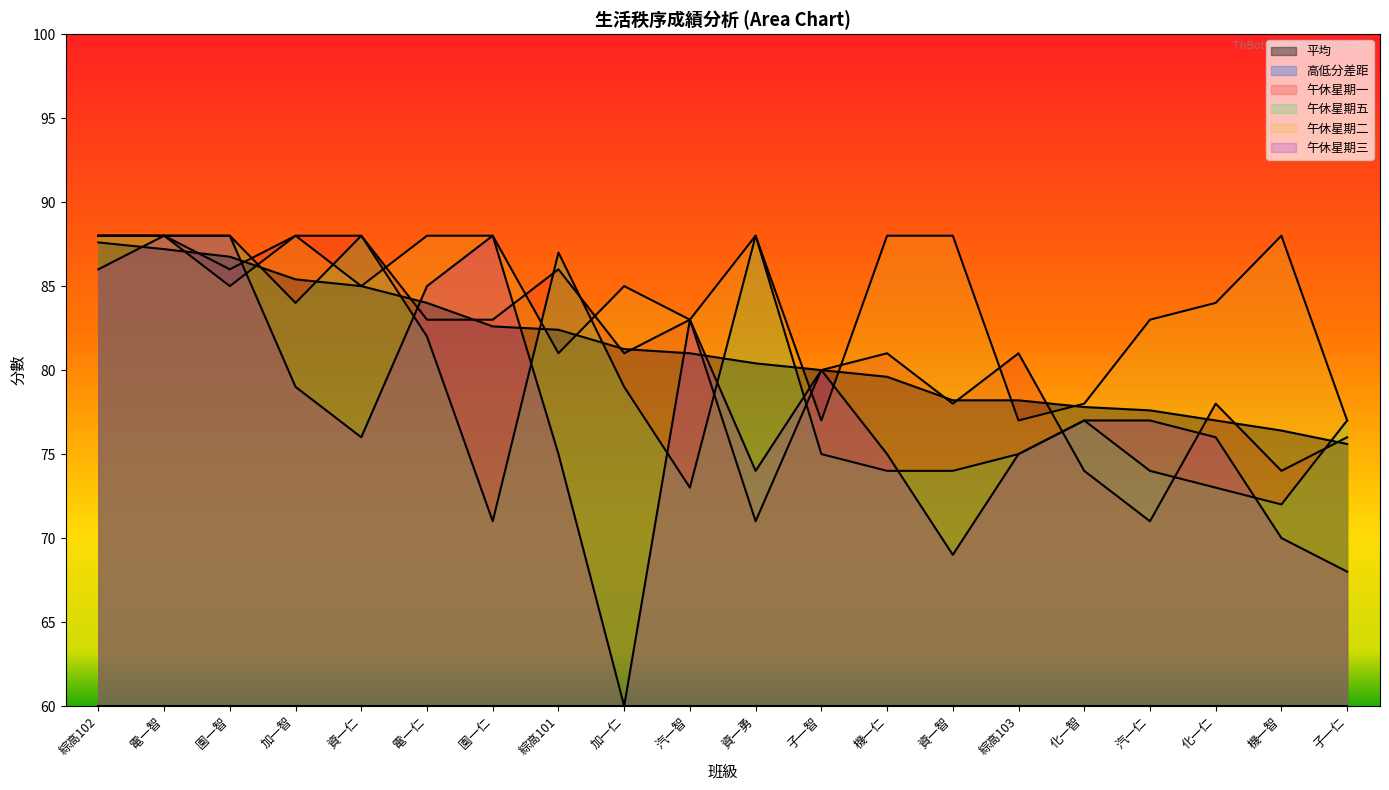

True or false: 高低分差距 and 午休星期二 cross at least once.

False